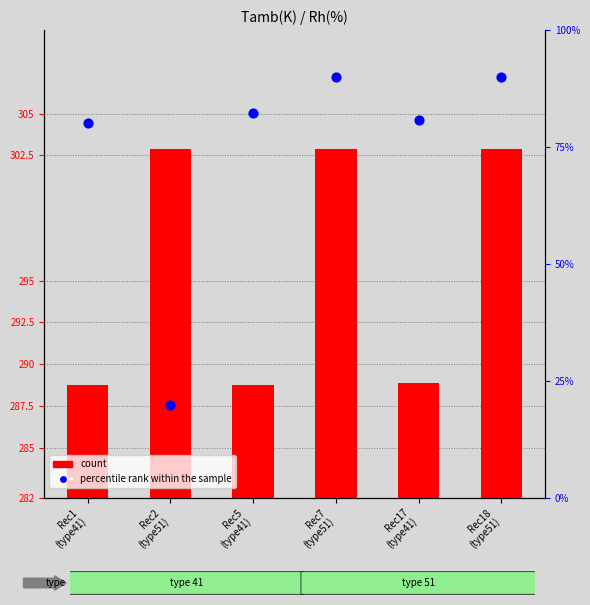

Which series has the largest Y range (max minus min)?

percentile rank within the sample